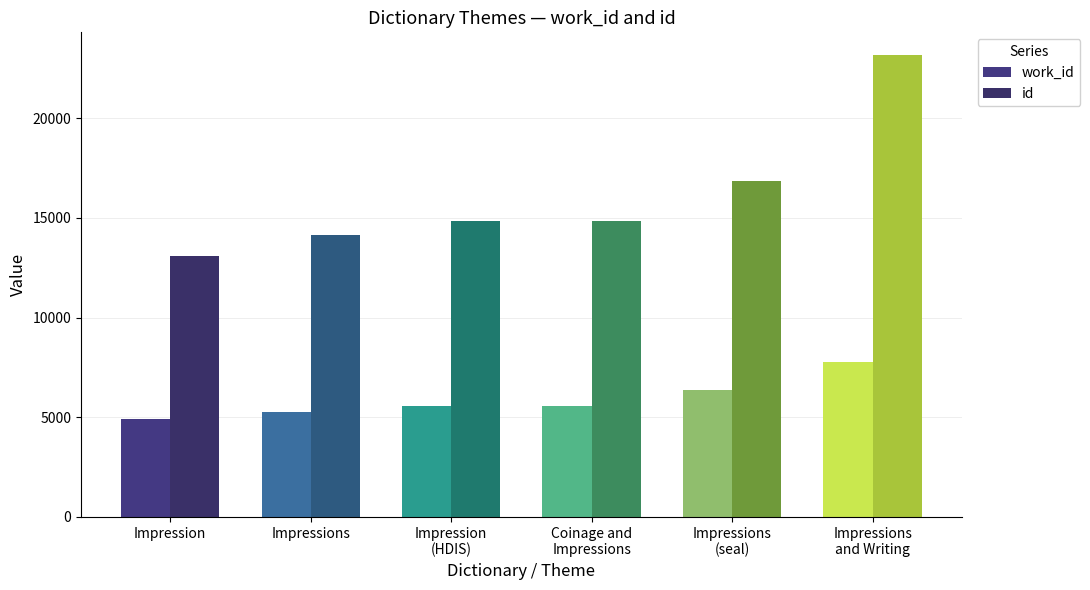

What is the maximum value shown in the chart?

23150